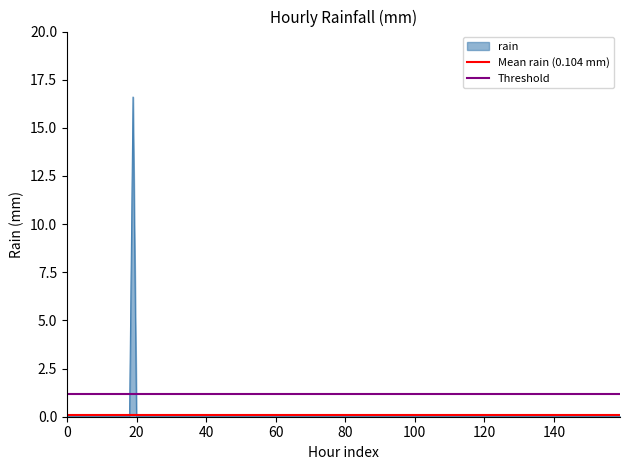

True or false: Mean rain (0.104 mm) has a value of 0.1 at 0.

True